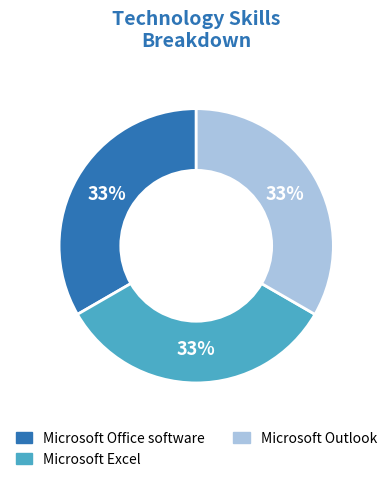

Is there any slice that represents more than half of the pie?

No